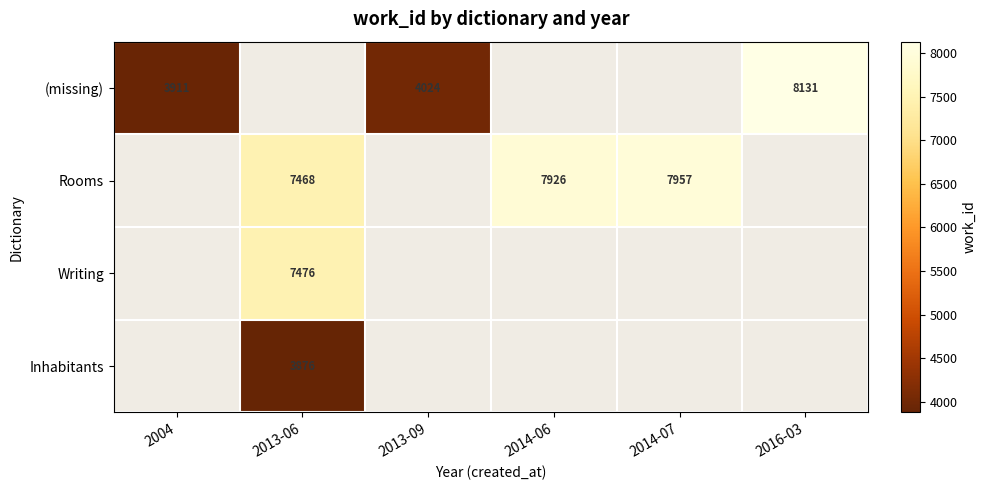

What is the difference between the Rooms values at 2014-07 and 2014-06?

31